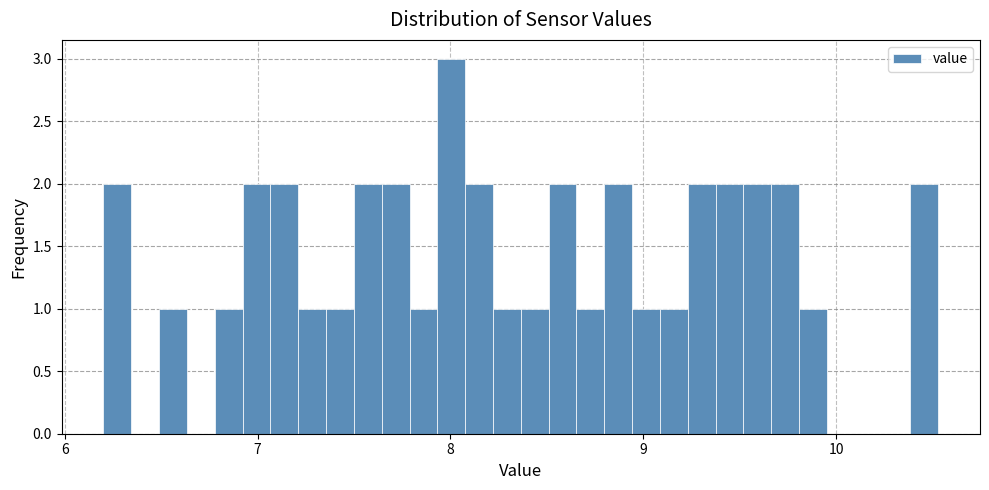

Around what value on the x-axis is the tallest bar? Give the approximate position of its centre, as read against the axis.

8.0